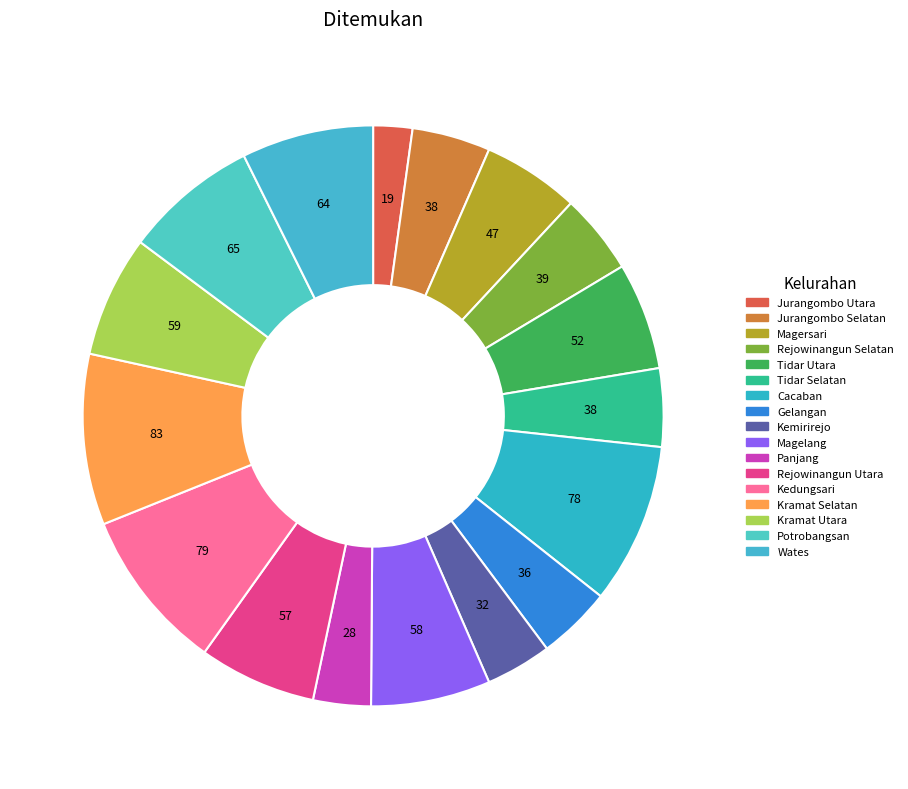

Count the number of slices in the pie.

17